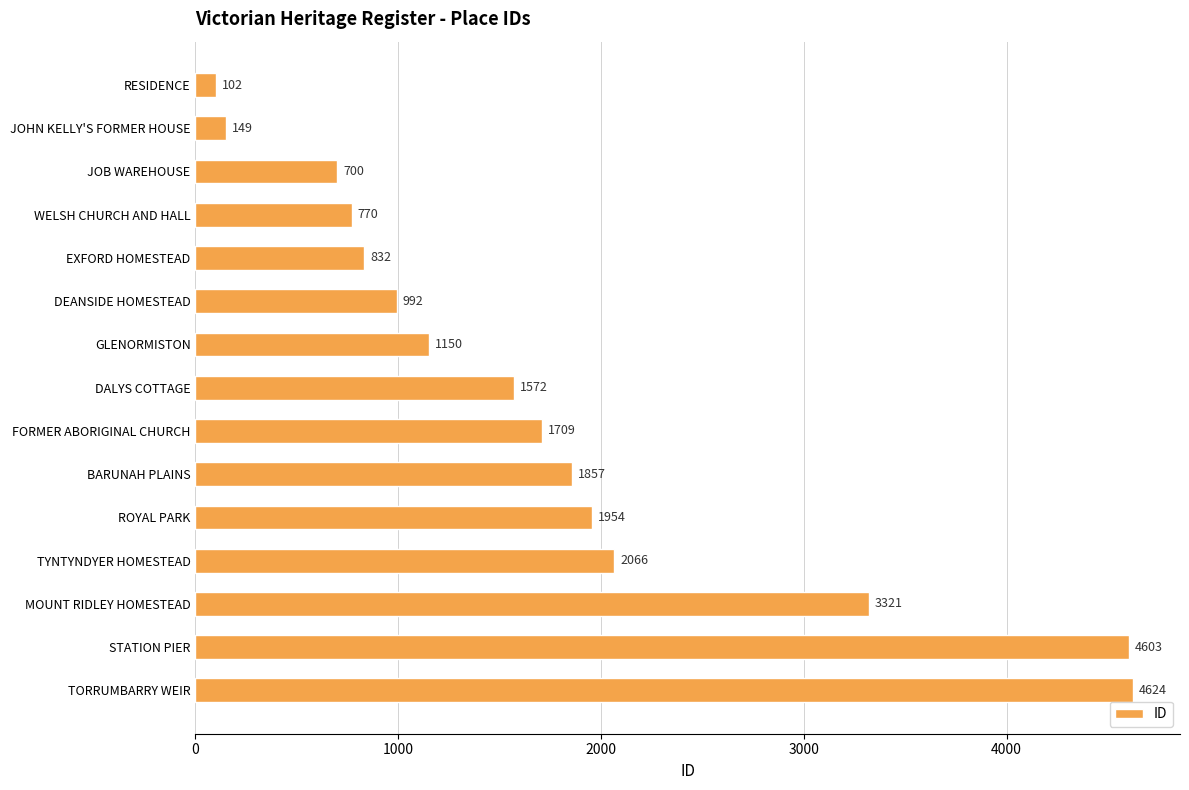

What is the label of the 1st bar from the bottom?

TORRUMBARRY WEIR